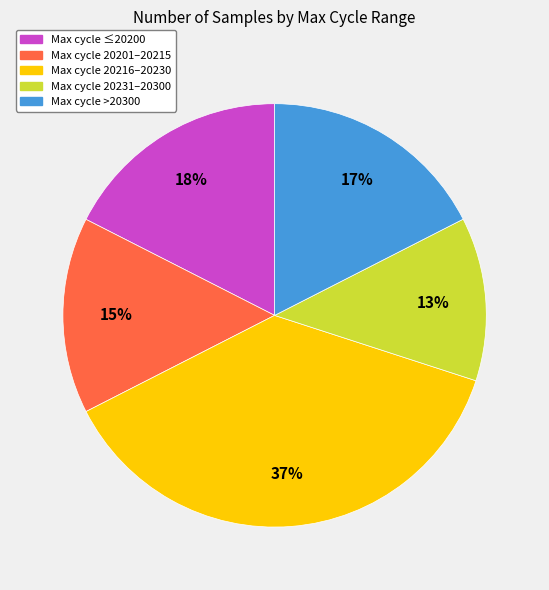

Is there any slice that represents more than half of the pie?

No